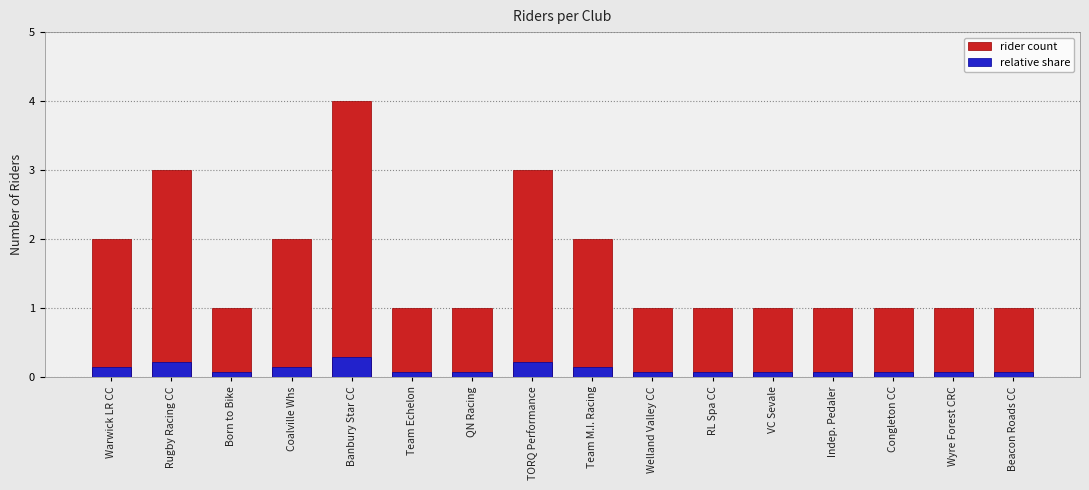

Count the number of categories in the chart.

16